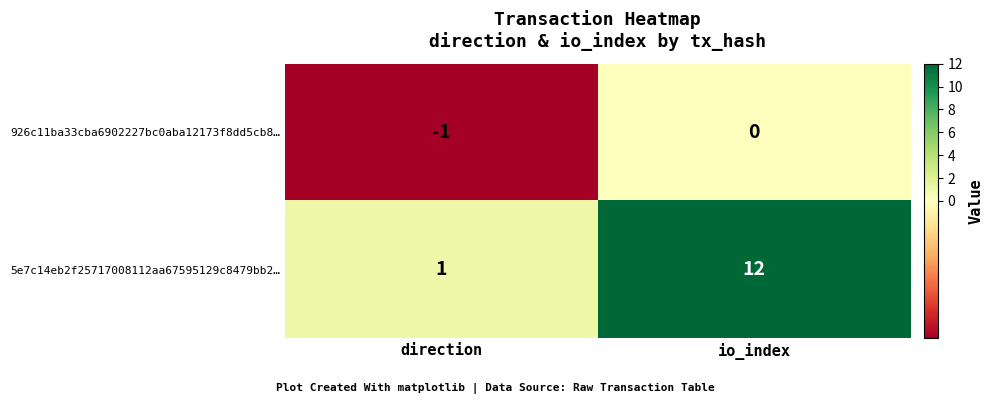

What is the spread (max minus min) of values at io_index?

12